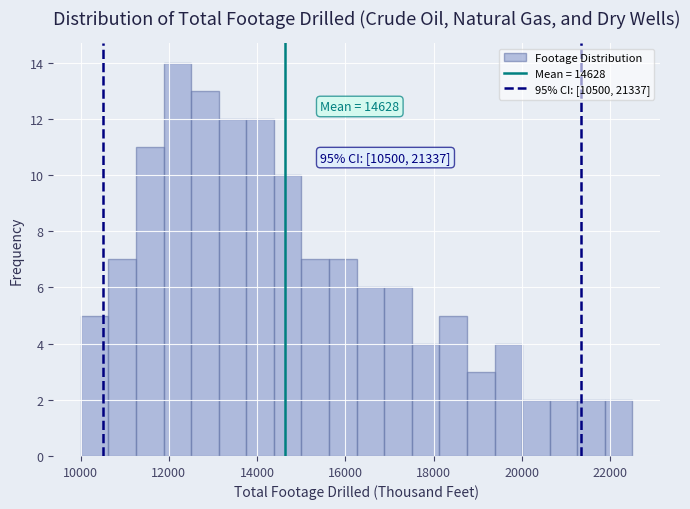

Read against the x-axis, roughly where is the centre of the tallest bar?

12200